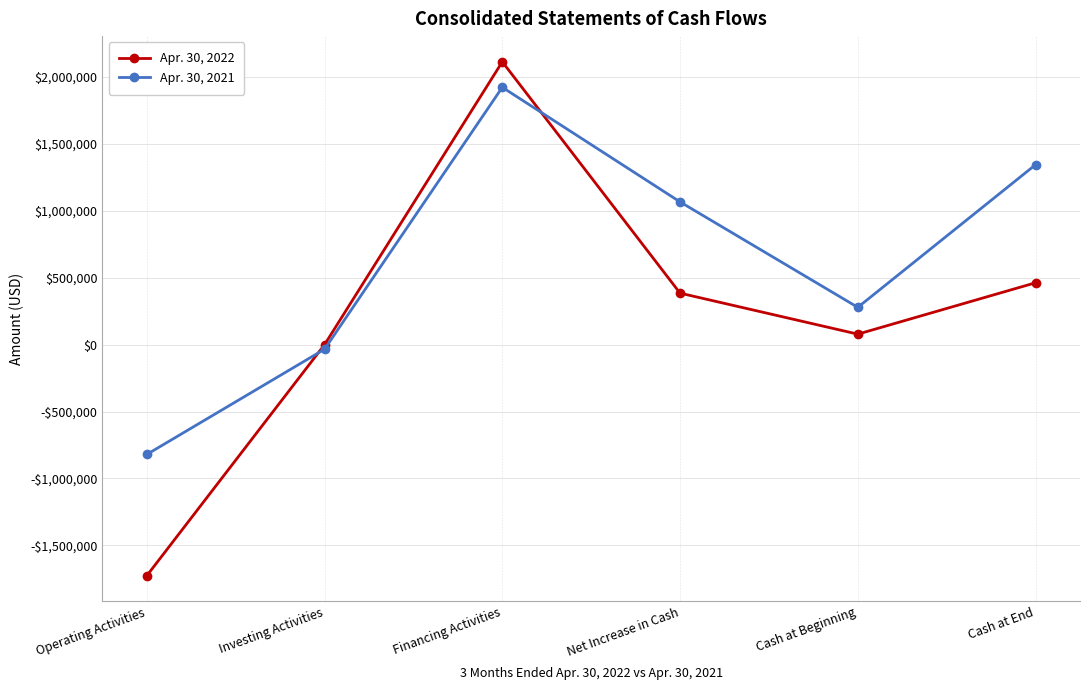

True or false: Apr. 30, 2021 has a value of 976019 at Financing Activities.

False